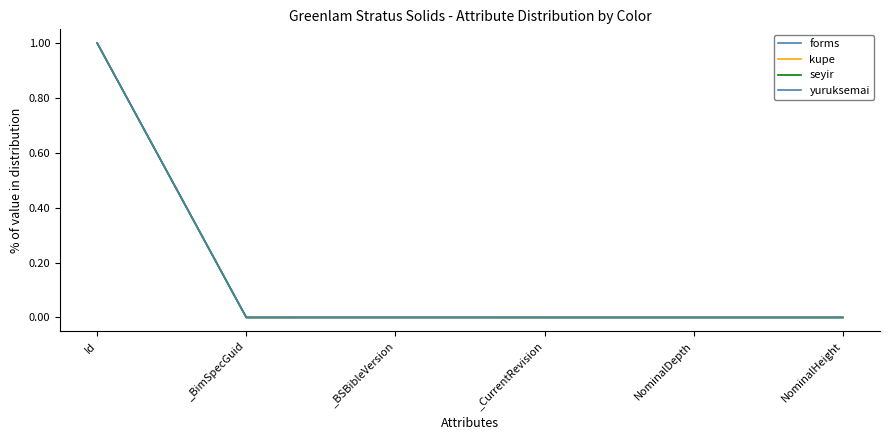

How many series are shown in this chart?

4